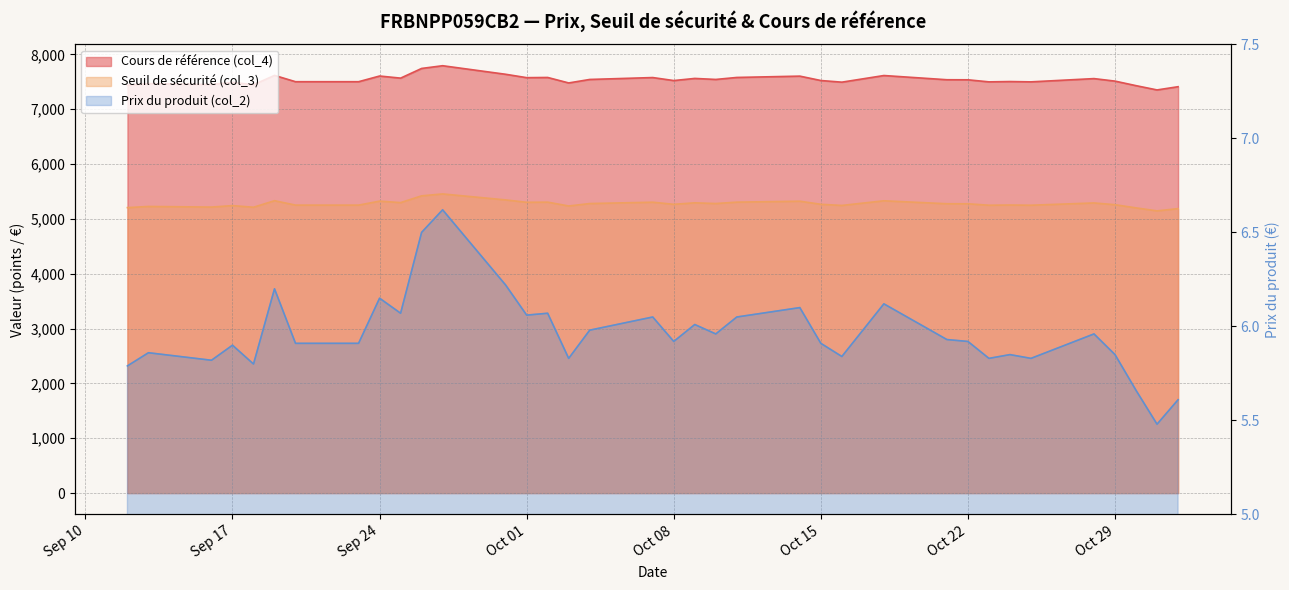

At which category is the sum across all series the highest?

2024-09-27